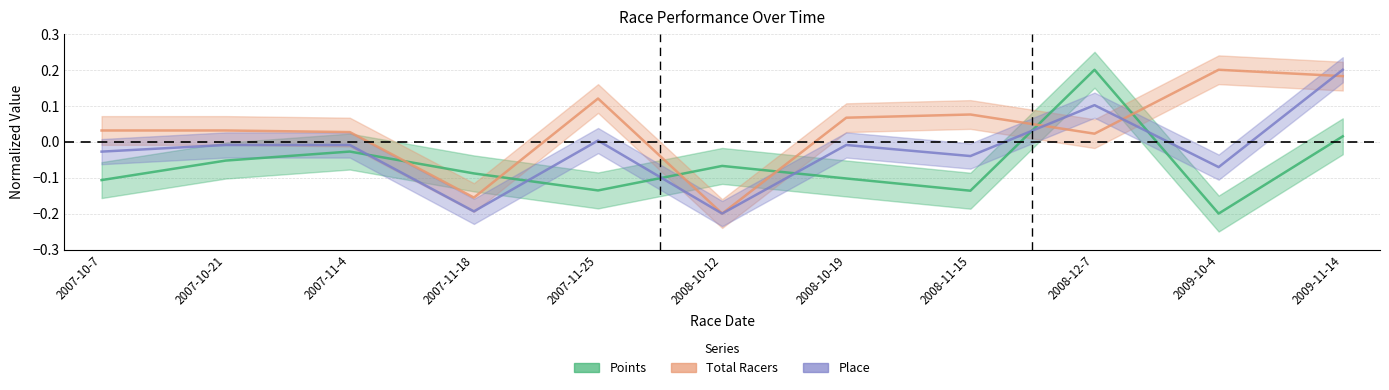

Is this an area chart (filled region under the line)?

No